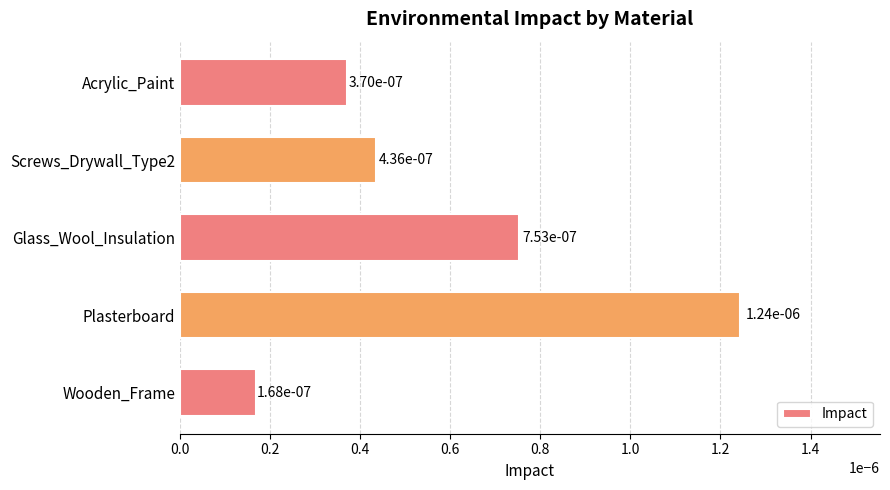

How many bars are there in total?

5